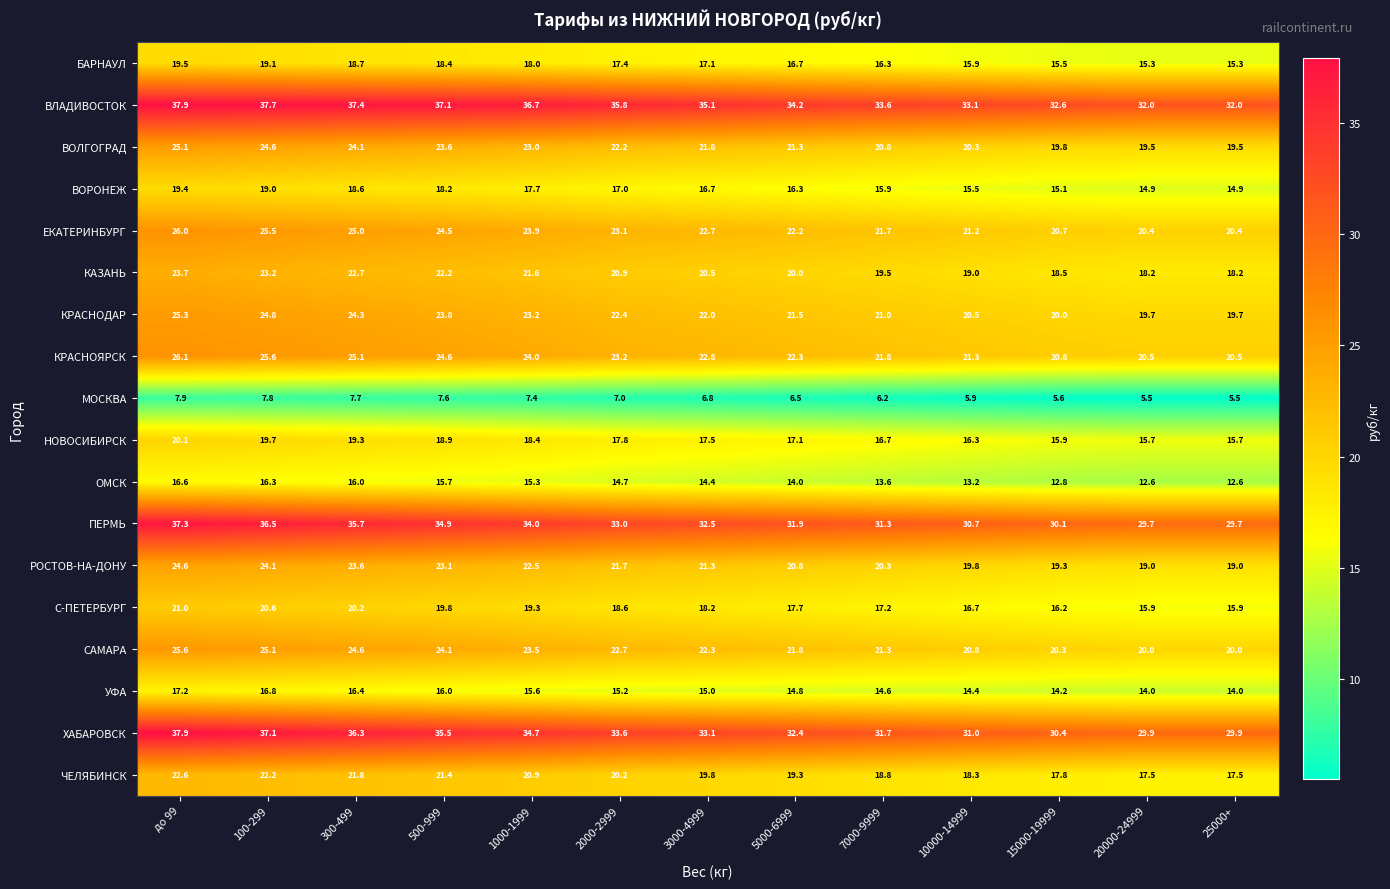

What is the difference between the maximum and minimum values in the РОСТОВ-НА-ДОНУ series?

5.6